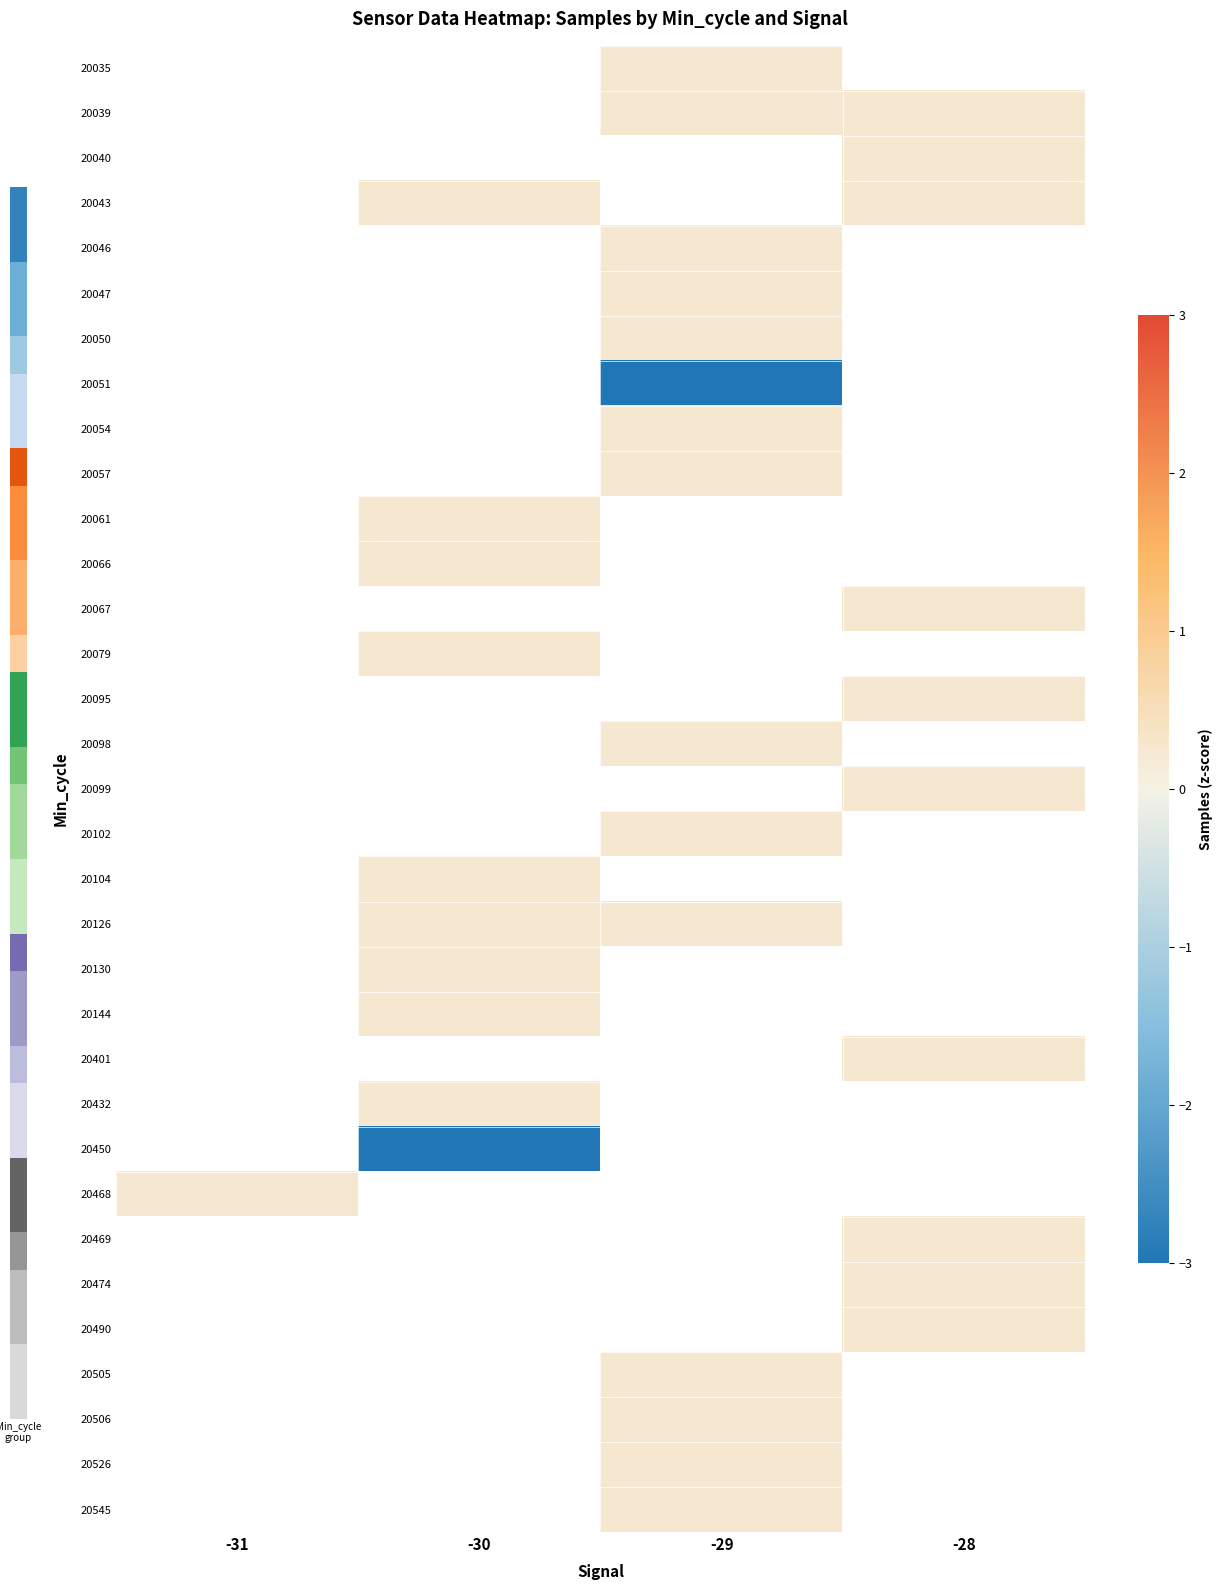

What is the maximum value shown in the chart?

0.2